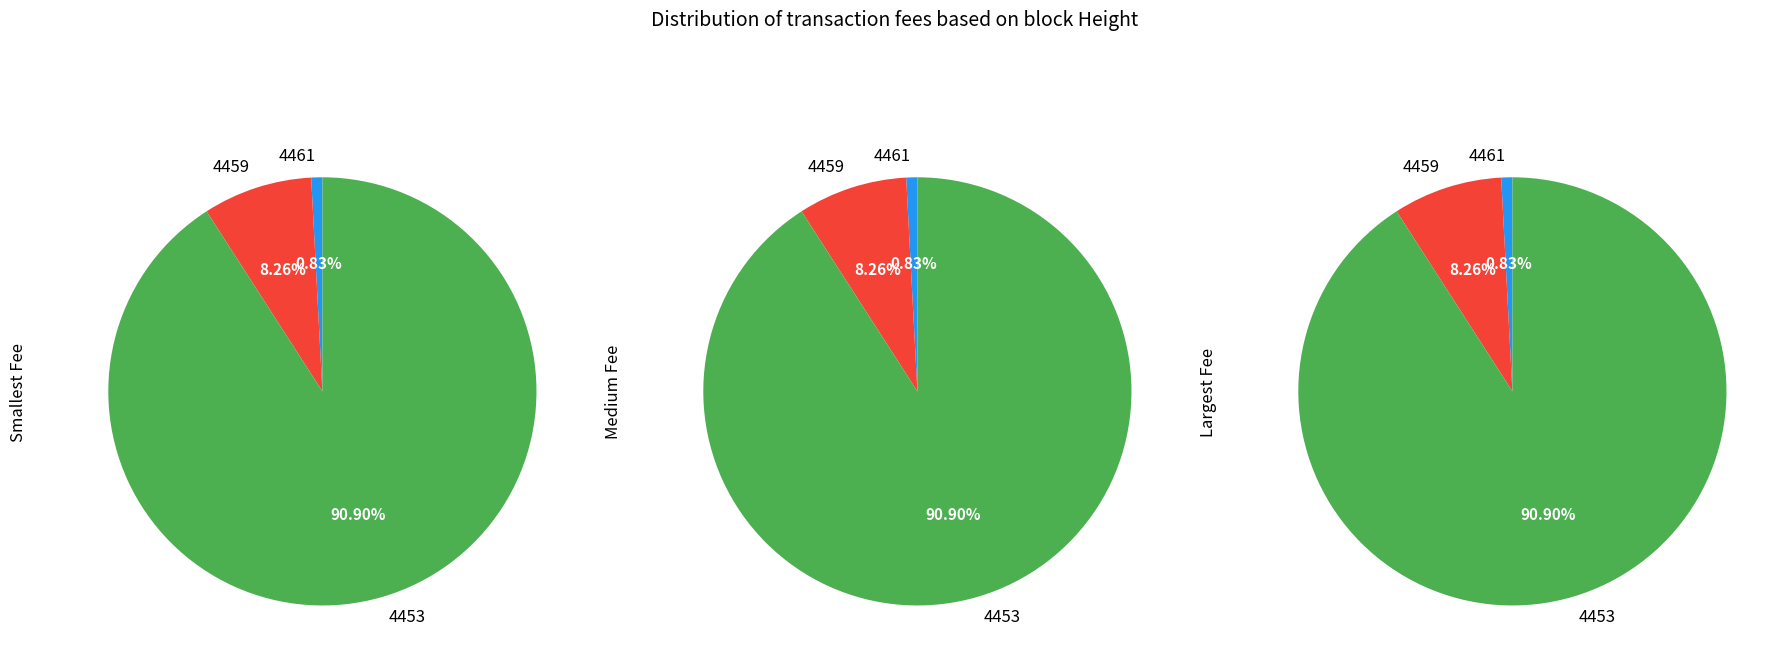

Rank the categories by value from highest to lowest.

4453, 4459, 4461